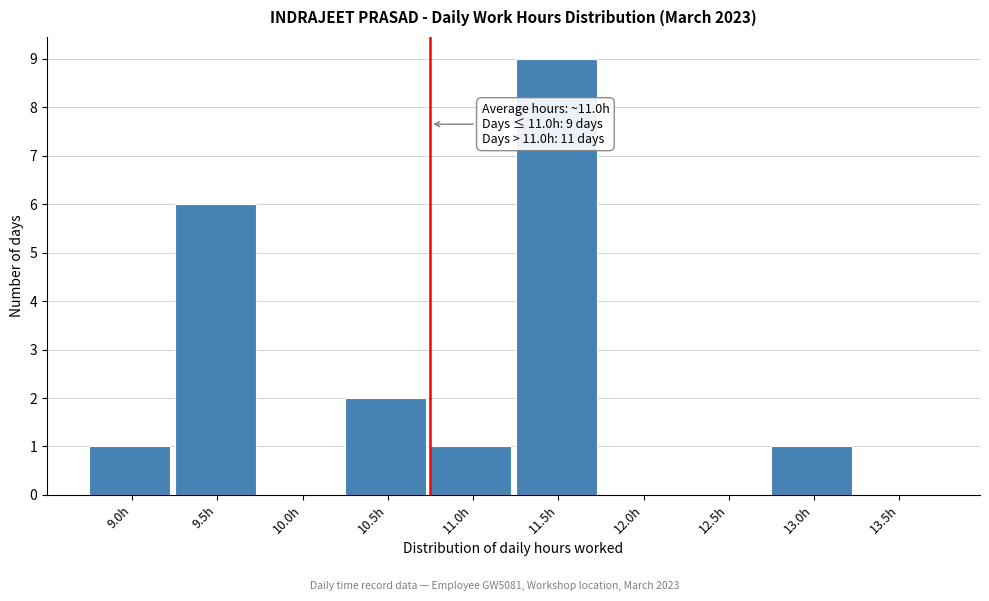

Reading left to right, transcribe all the data shown in this chart.

9.0h=1	9.5h=6	10.0h=0	10.5h=2	11.0h=1	11.5h=9	12.0h=0	12.5h=0	13.0h=1	13.5h=0